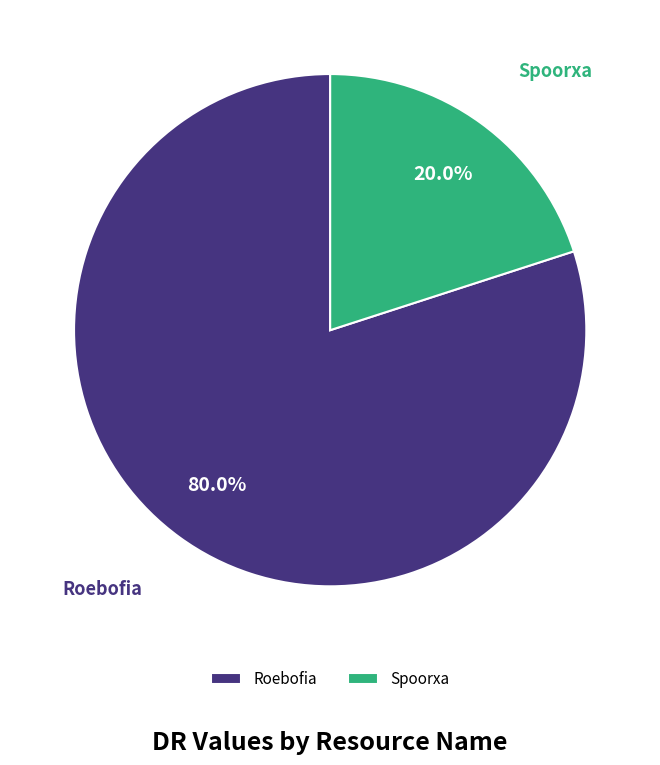

Rank the categories by value from lowest to highest.

Spoorxa, Roebofia